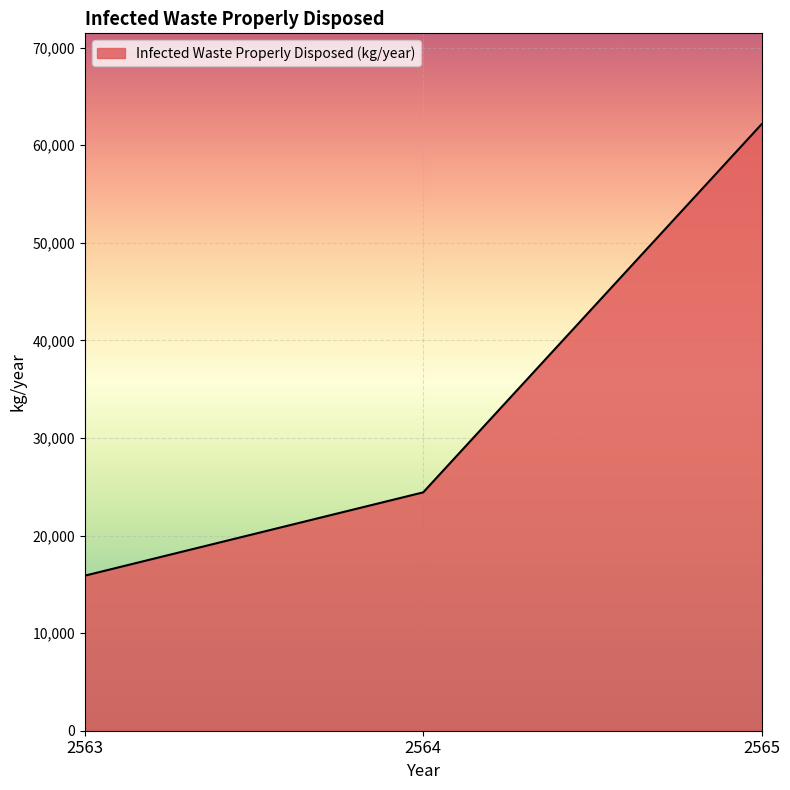

List the labels in order of value, largest first.

2565, 2564, 2563